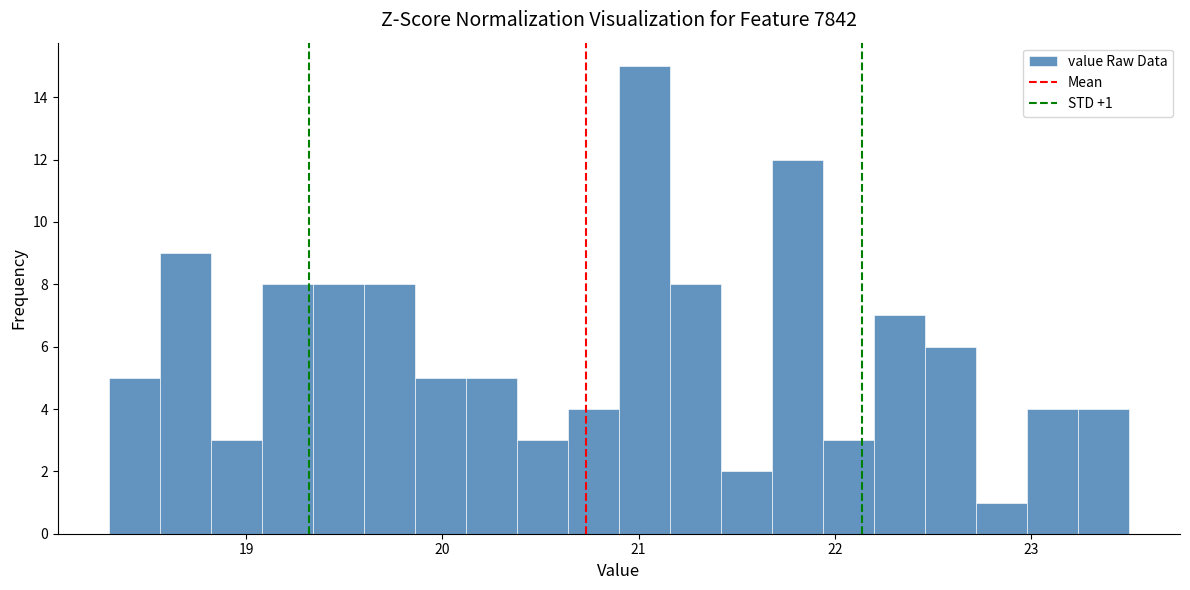

Around what value on the x-axis is the tallest bar? Give the approximate position of its centre, as read against the axis.

21.0